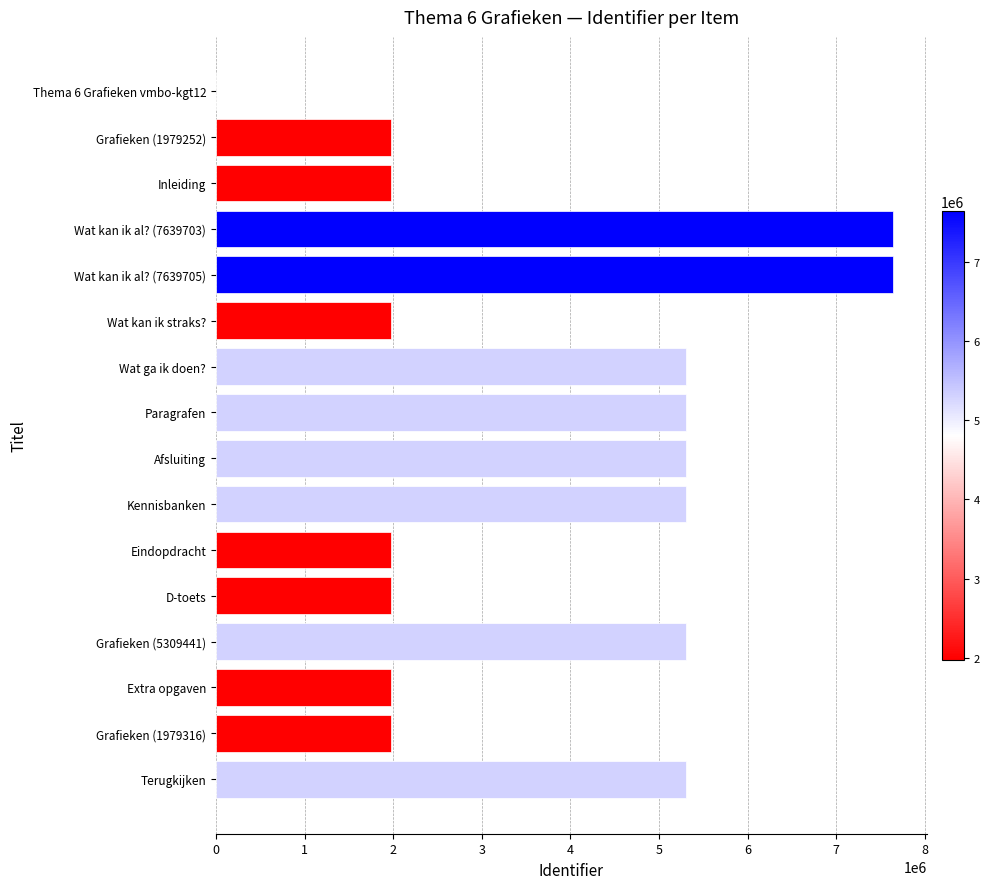

What is the maximum value shown in the chart?

7639705